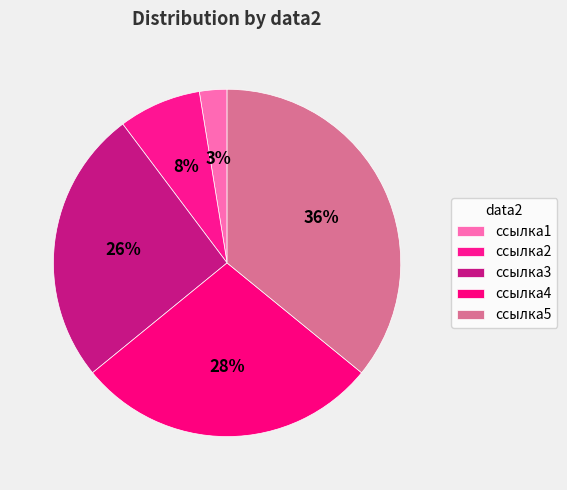

Count the number of slices in the pie.

5